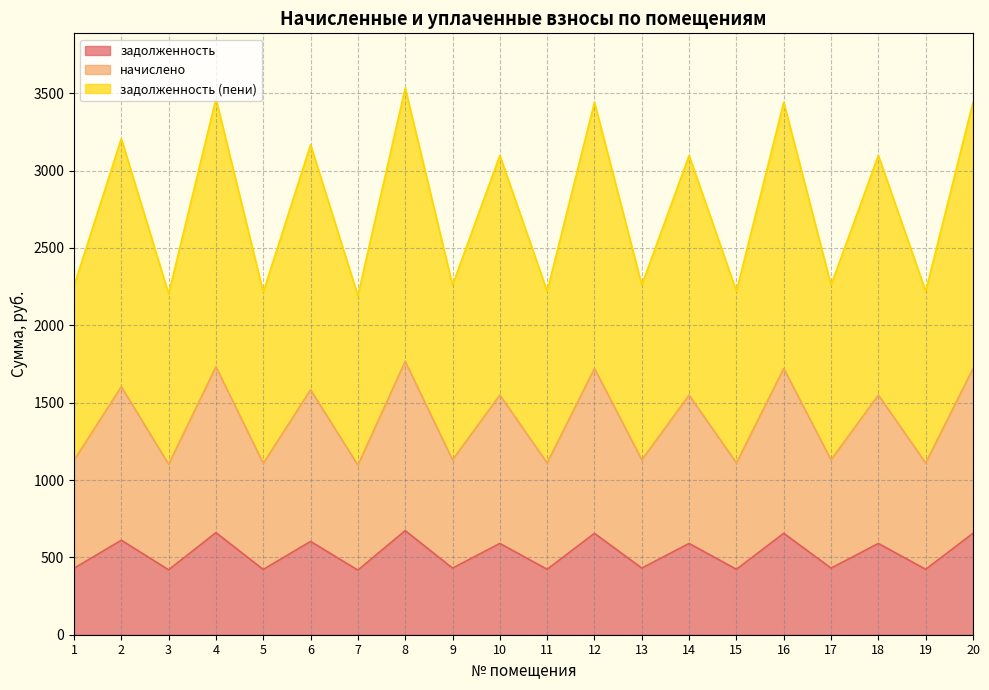

How many interior local valleys does the начислено series have?

9